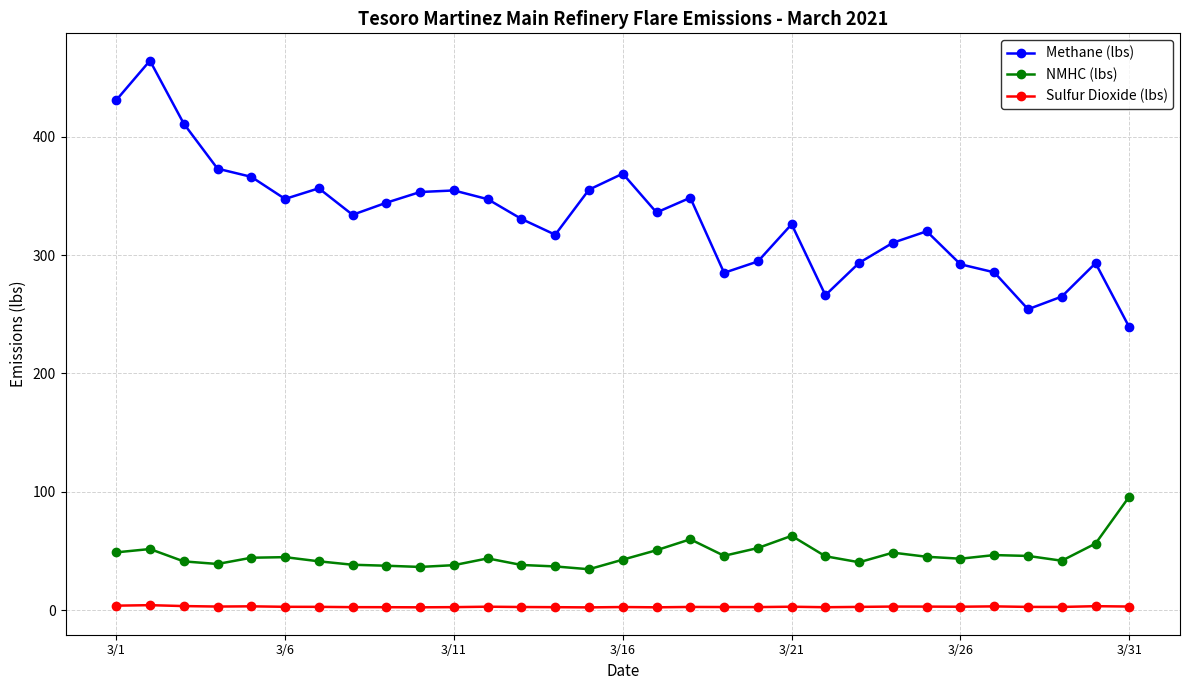

True or false: NMHC (lbs) and Sulfur Dioxide (lbs) intersect in this chart.

False